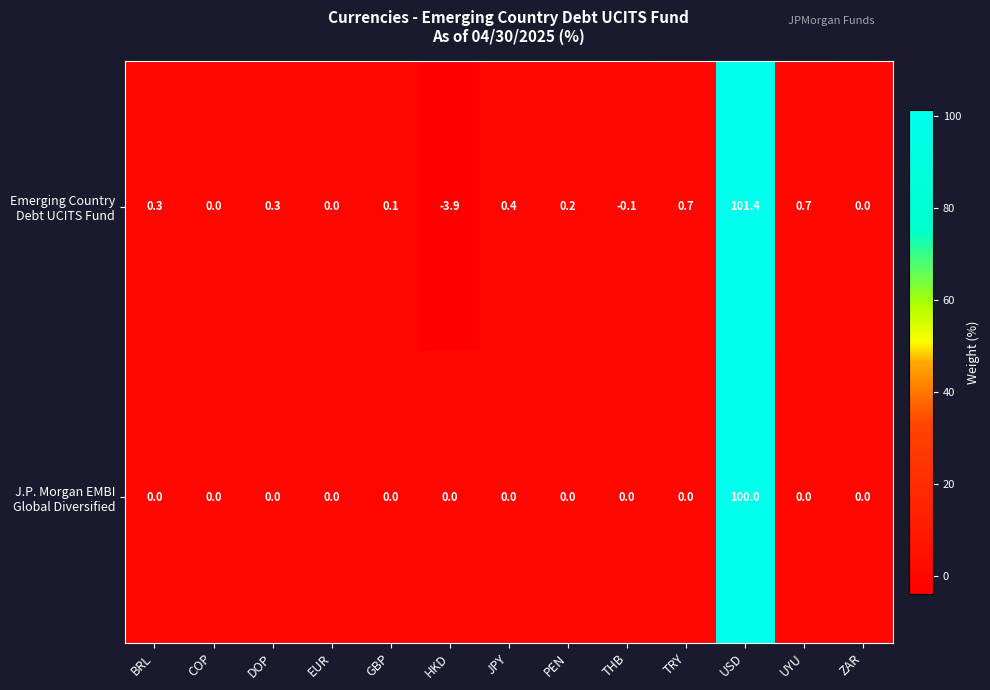

What is the minimum value shown in the chart?

-3.9